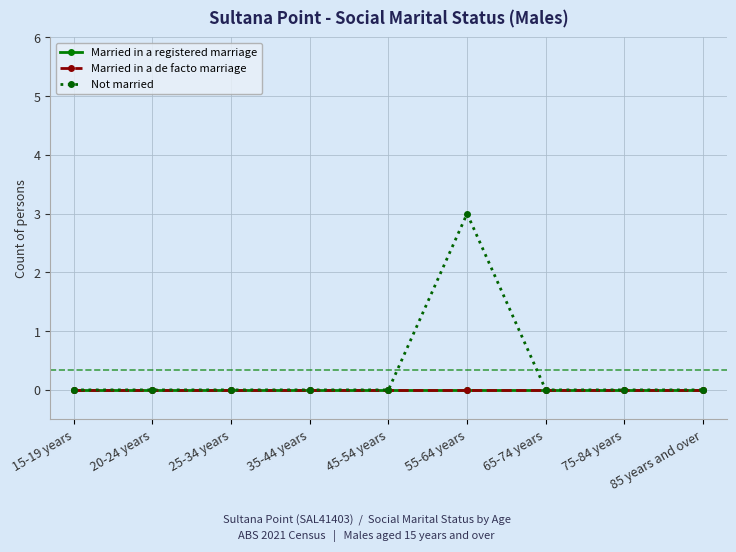

Reading right to left, what are all the values shown in this chart?

Married in a registered marriage: 85 years and over=0	75-84 years=0	65-74 years=0	55-64 years=0	45-54 years=0	35-44 years=0	25-34 years=0	20-24 years=0	15-19 years=0
Married in a de facto marriage: 85 years and over=0	75-84 years=0	65-74 years=0	55-64 years=0	45-54 years=0	35-44 years=0	25-34 years=0	20-24 years=0	15-19 years=0
Not married: 85 years and over=0	75-84 years=0	65-74 years=0	55-64 years=3	45-54 years=0	35-44 years=0	25-34 years=0	20-24 years=0	15-19 years=0